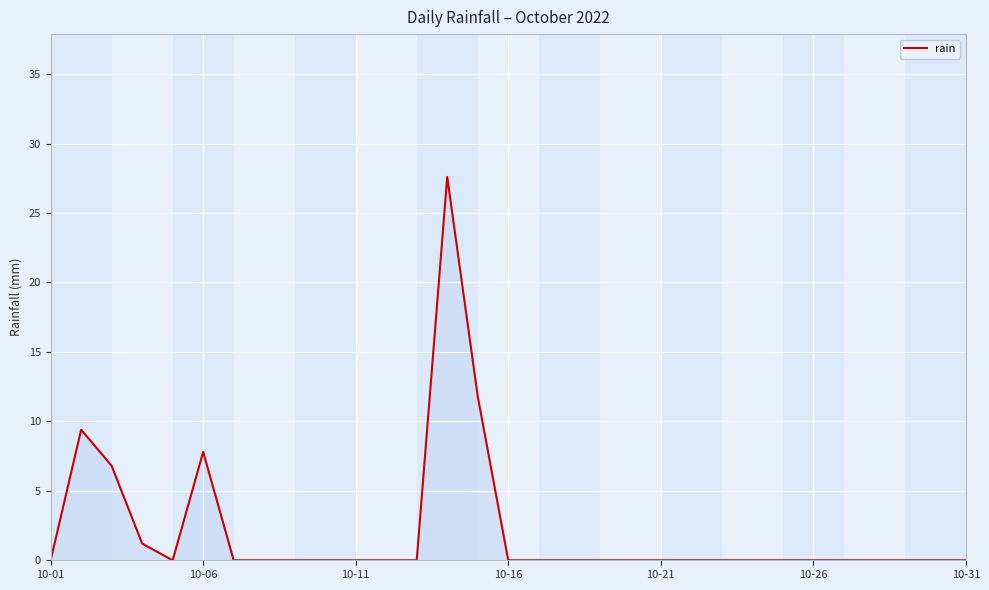

What is the greatest value displayed?

27.6